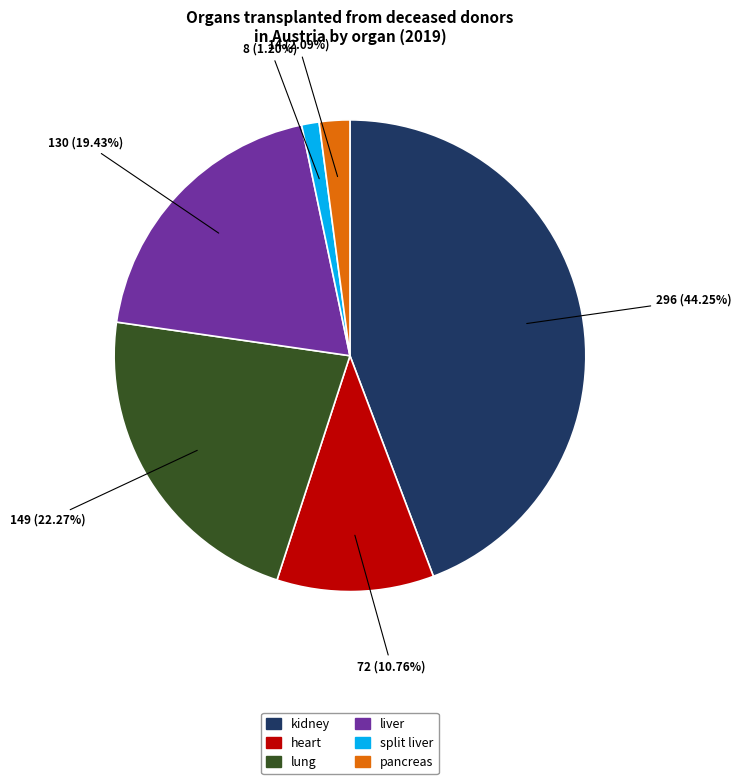

True or false: kidney accounts for 44% of the total.

True